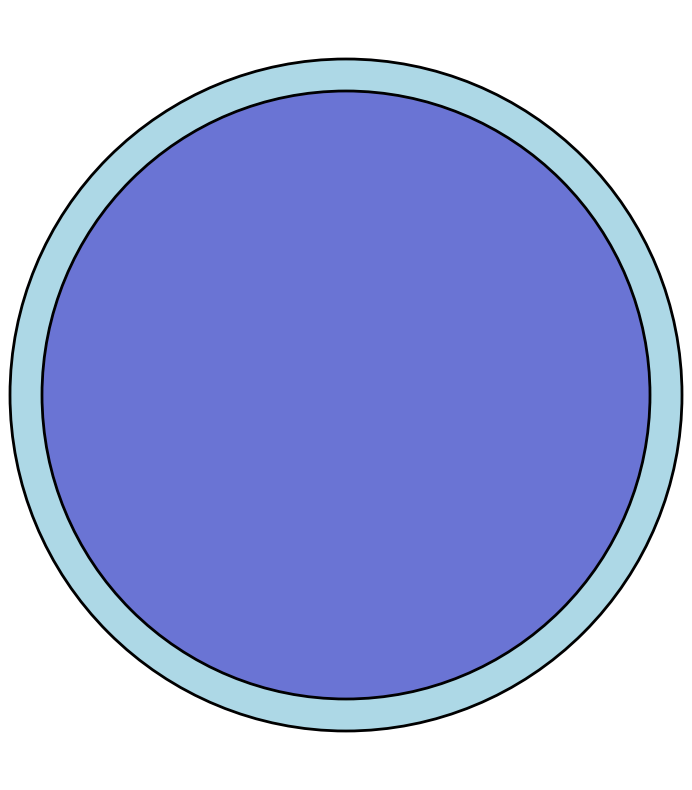

True or false: Throne accounts for 43% of the total.

True